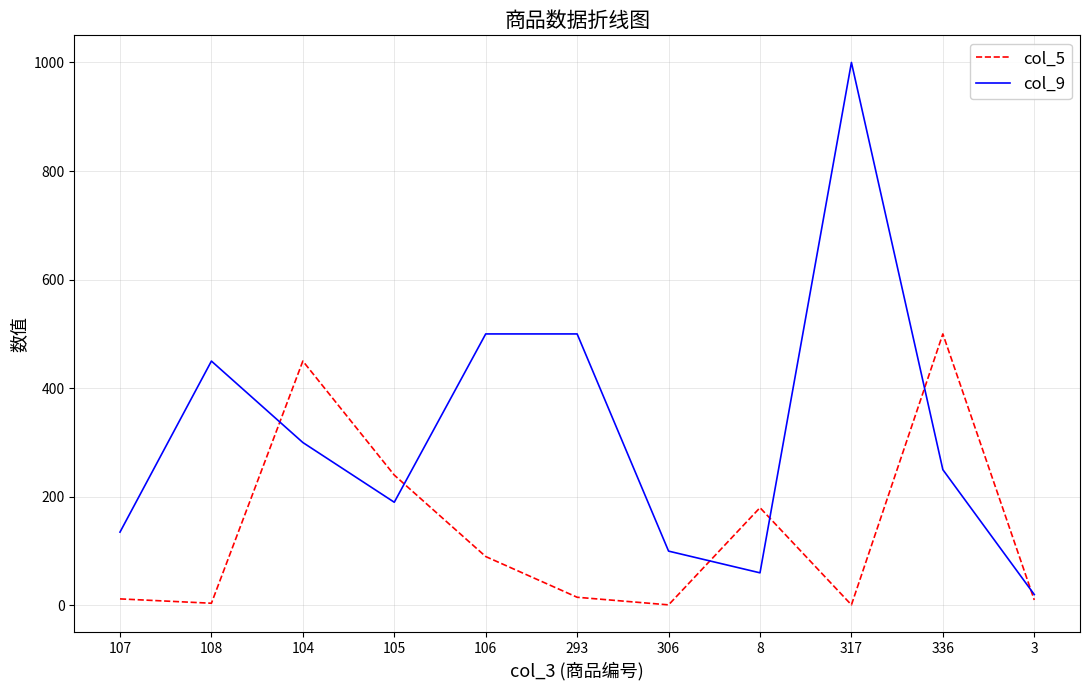

Does the chart have visible grid lines?

Yes